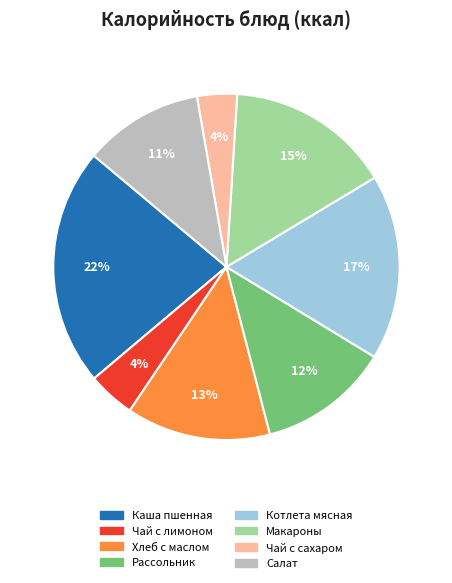

Count the number of slices in the pie.

8